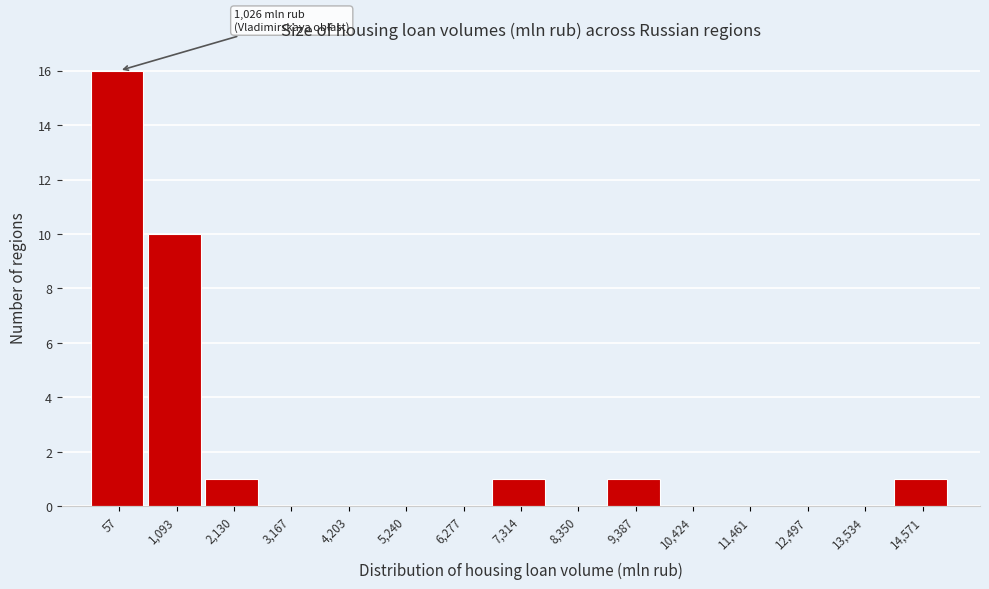

Reading left to right, list all the values displayed in this chart.

57=16	1,093=10	2,130=1	3,167=0	4,203=0	5,240=0	6,277=0	7,314=1	8,350=0	9,387=1	10,424=0	11,461=0	12,497=0	13,534=0	14,571=1